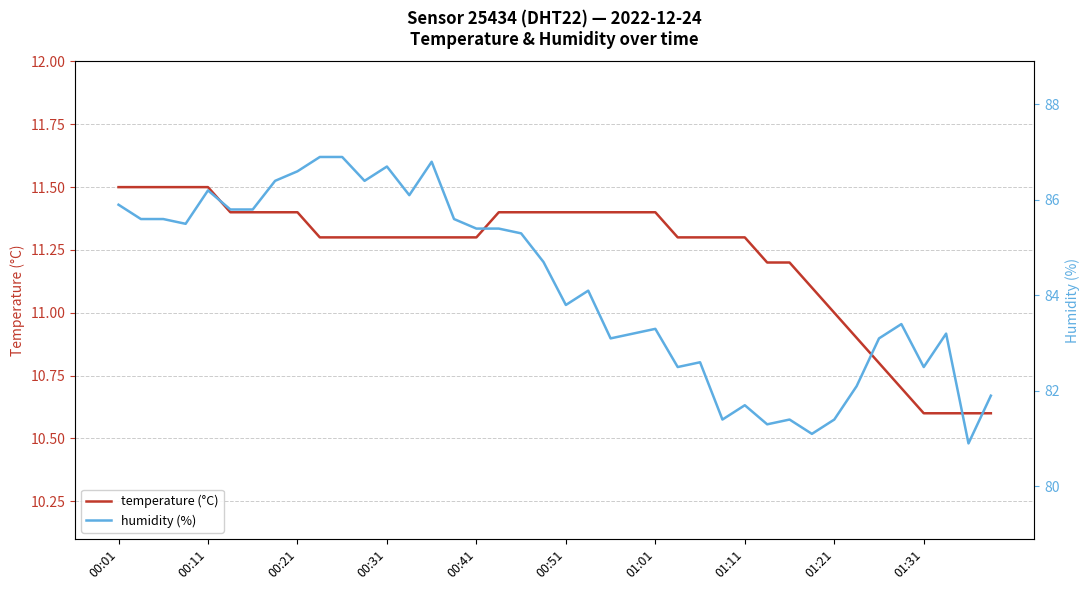

Which series has the largest range (max minus min)?

humidity (%)